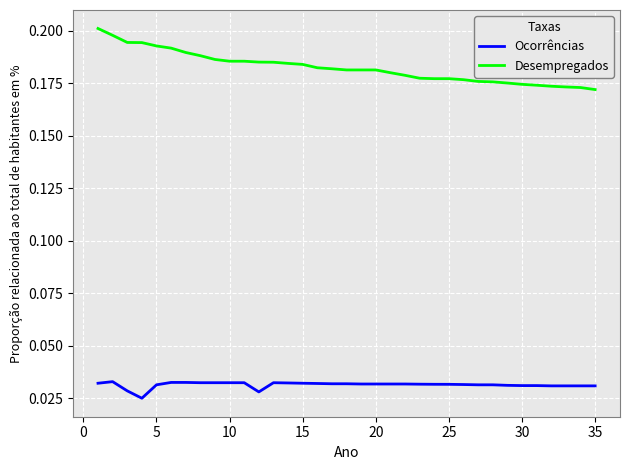

List the series in order of their overall mean, lowest first.

Ocorrências, Desempregados